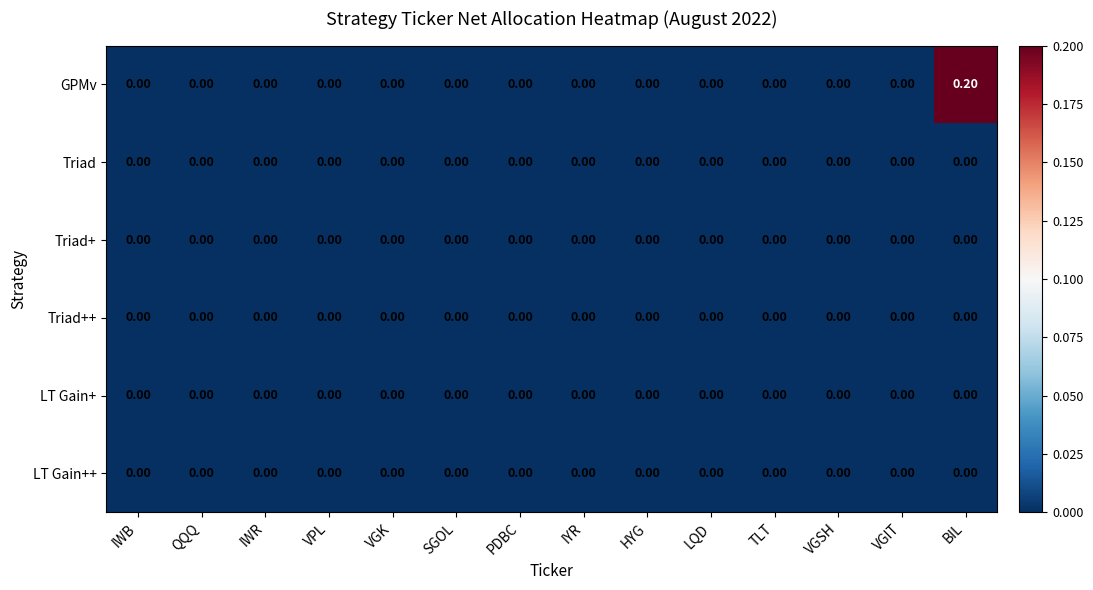

Which series has the widest spread of values?

GPMv